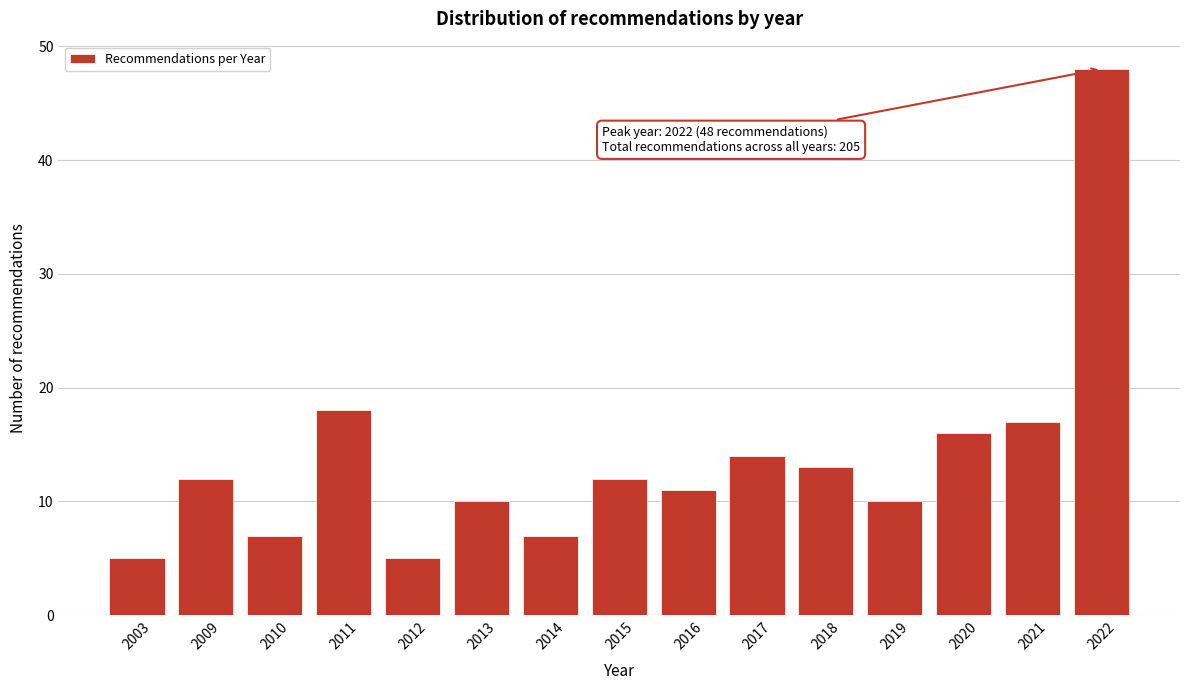

Reading right to left, what are all the values shown in this chart?

2022=48	2021=17	2020=16	2019=10	2018=13	2017=14	2016=11	2015=12	2014=7	2013=10	2012=5	2011=18	2010=7	2009=12	2003=5